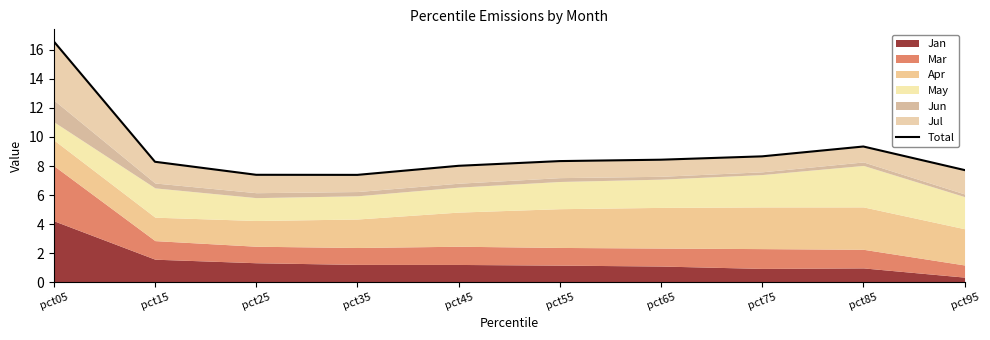

What is the value of the 3rd point from the left?

7.4